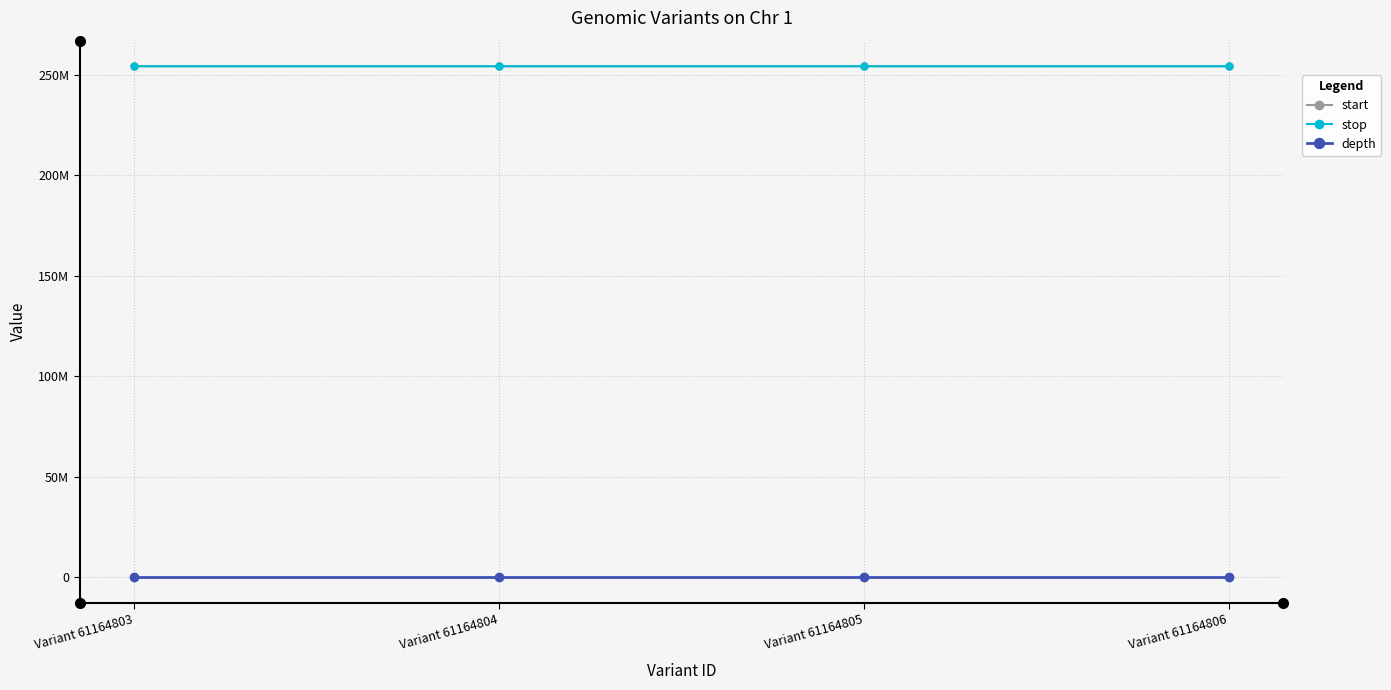

Reading right to left, what are all the values shown in this chart?

start: Variant 61164806=254326786	Variant 61164805=254326374	Variant 61164804=254325332	Variant 61164803=254325235
stop: Variant 61164806=254326787	Variant 61164805=254326375	Variant 61164804=254325333	Variant 61164803=254325236
depth: Variant 61164806=19	Variant 61164805=45	Variant 61164804=36	Variant 61164803=22